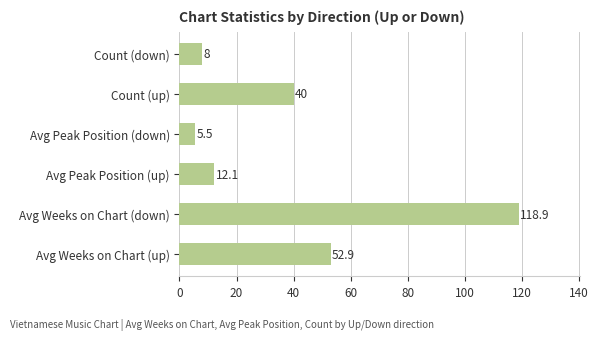

How many distinct data groups are displayed?

1